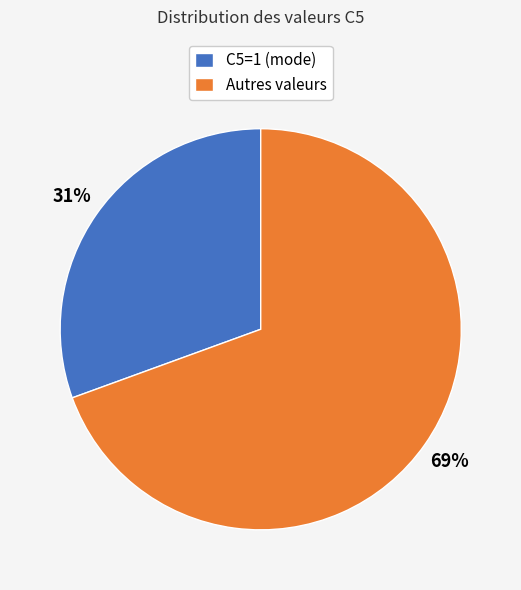

Count the number of slices in the pie.

2